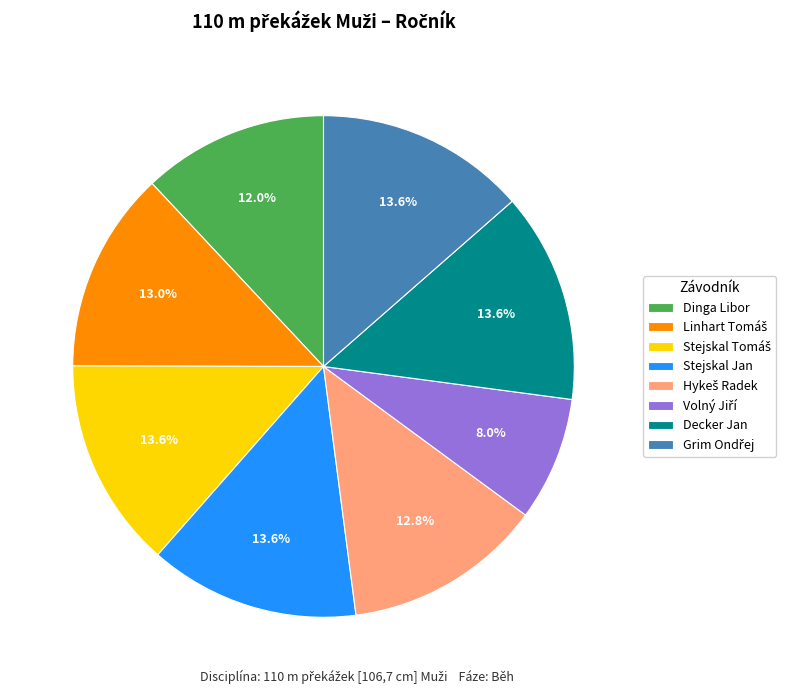

Is there a majority slice in this chart?

No